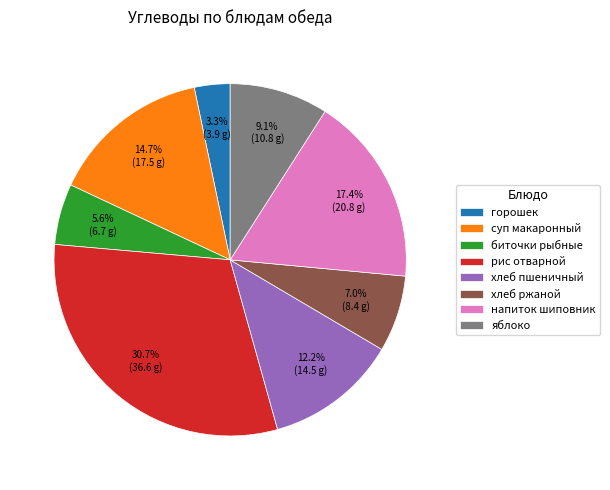

The рис отварной slice represents 17% of the pie. True or false?

False